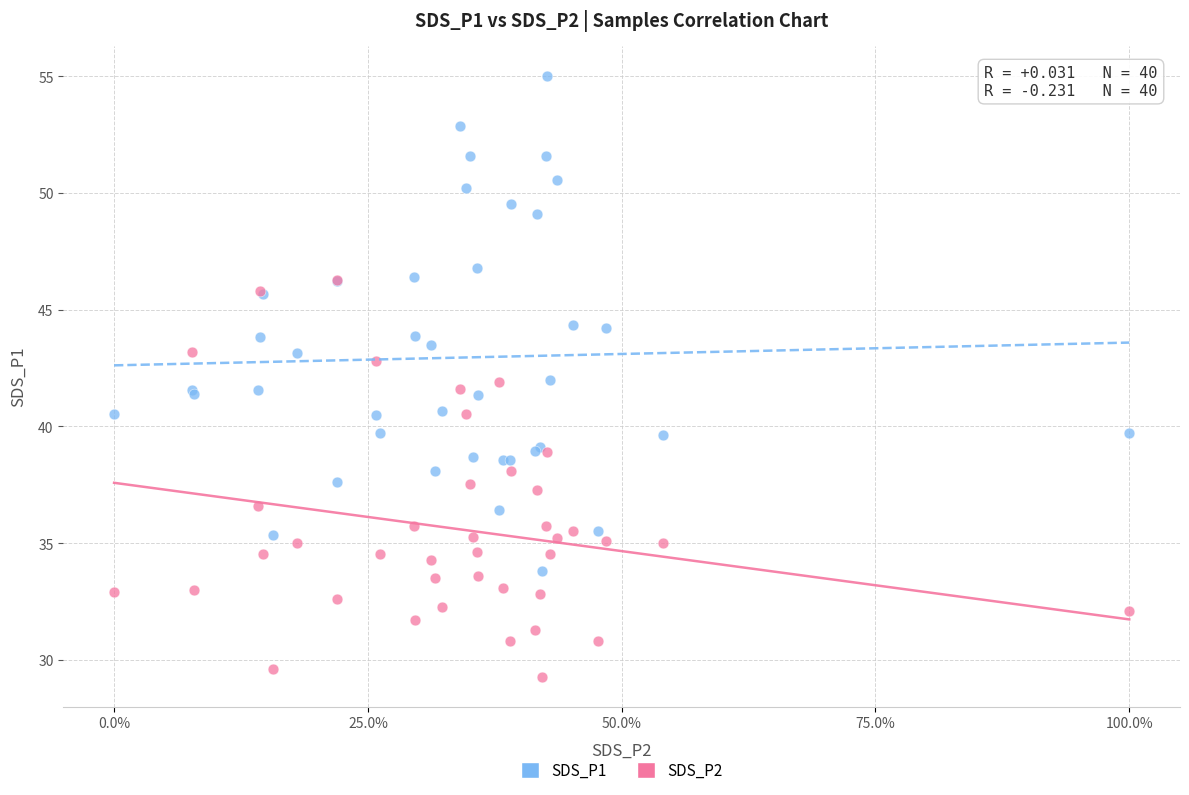

Which series reaches the minimum Y coordinate?

SDS_P2